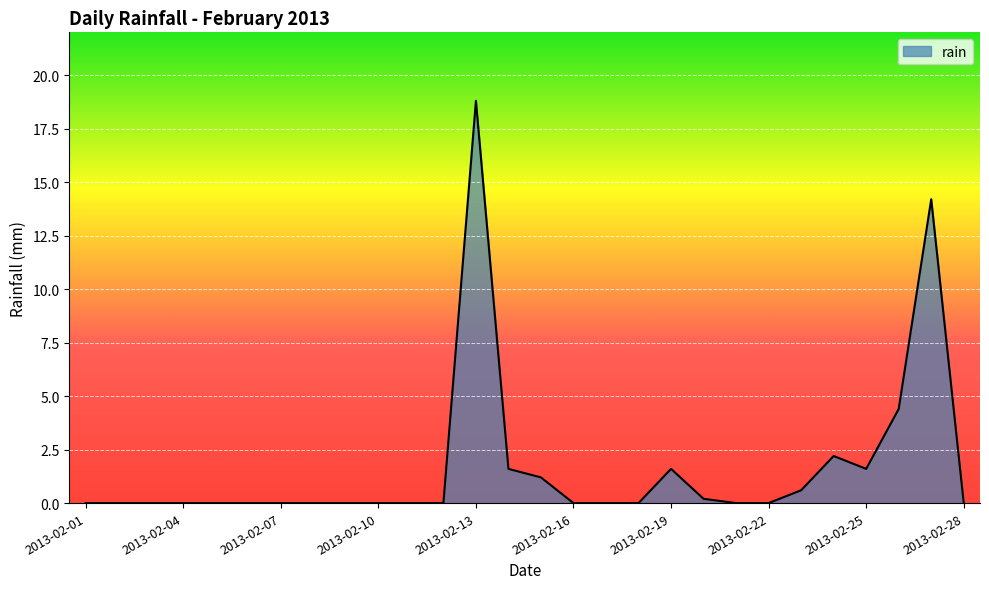

What is the maximum value shown in the chart?

18.8